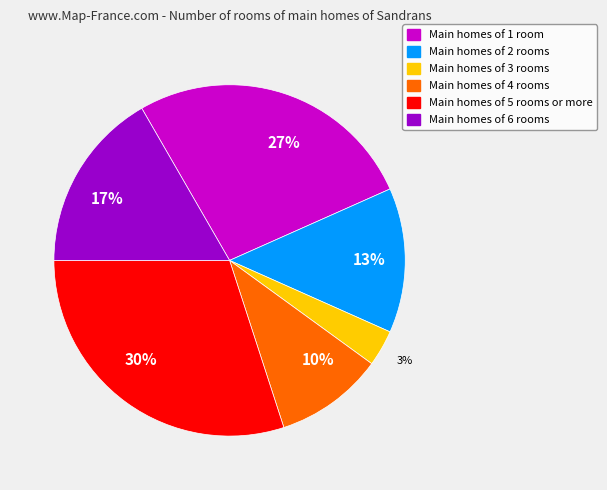

To the nearest percent, what is the average slice percentage?

17%